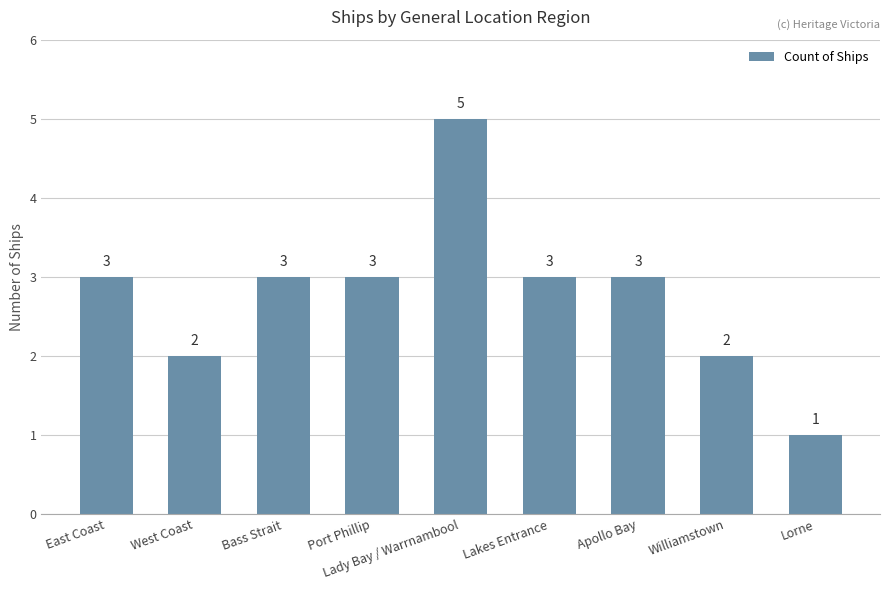

What position from the right is Lakes Entrance?

4